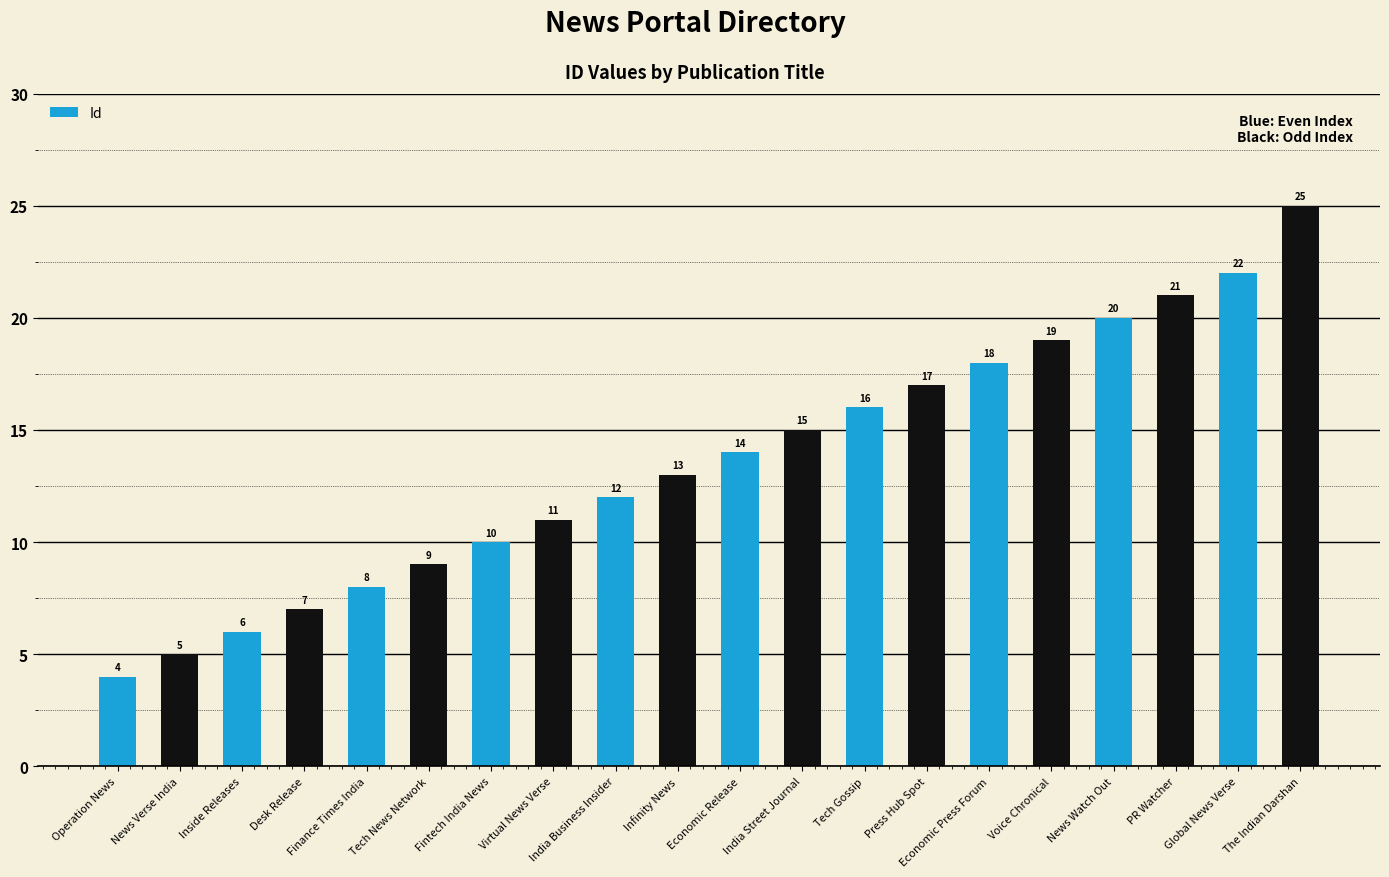

What is the average value?

14